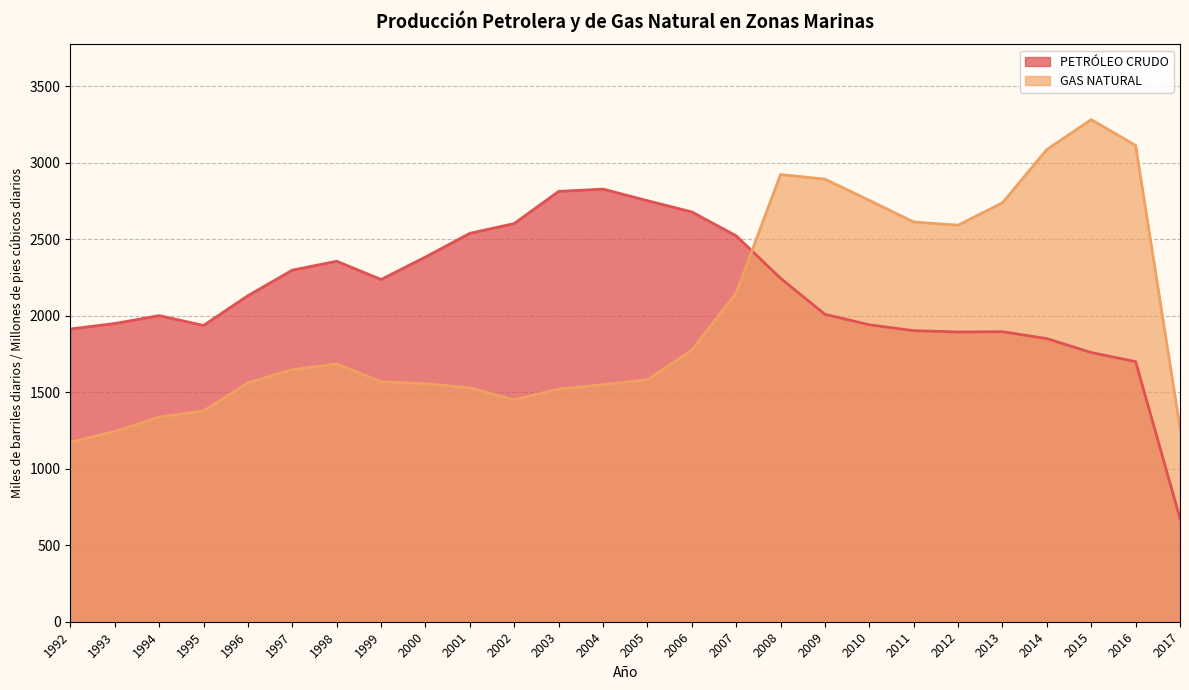

At how many categories does at least one series exceed 2075?

21